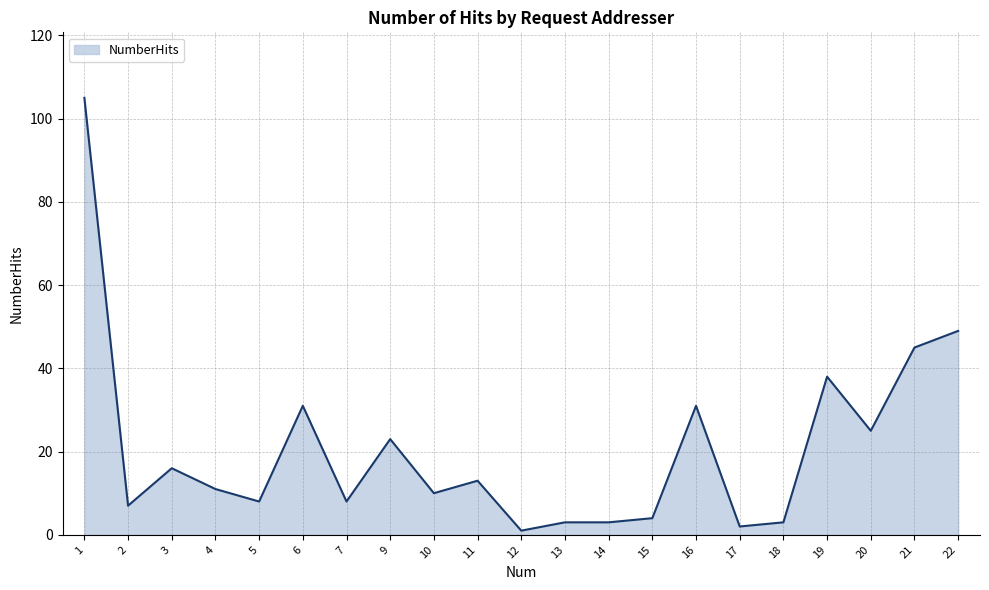

True or false: the data shows 31 at 6.

True